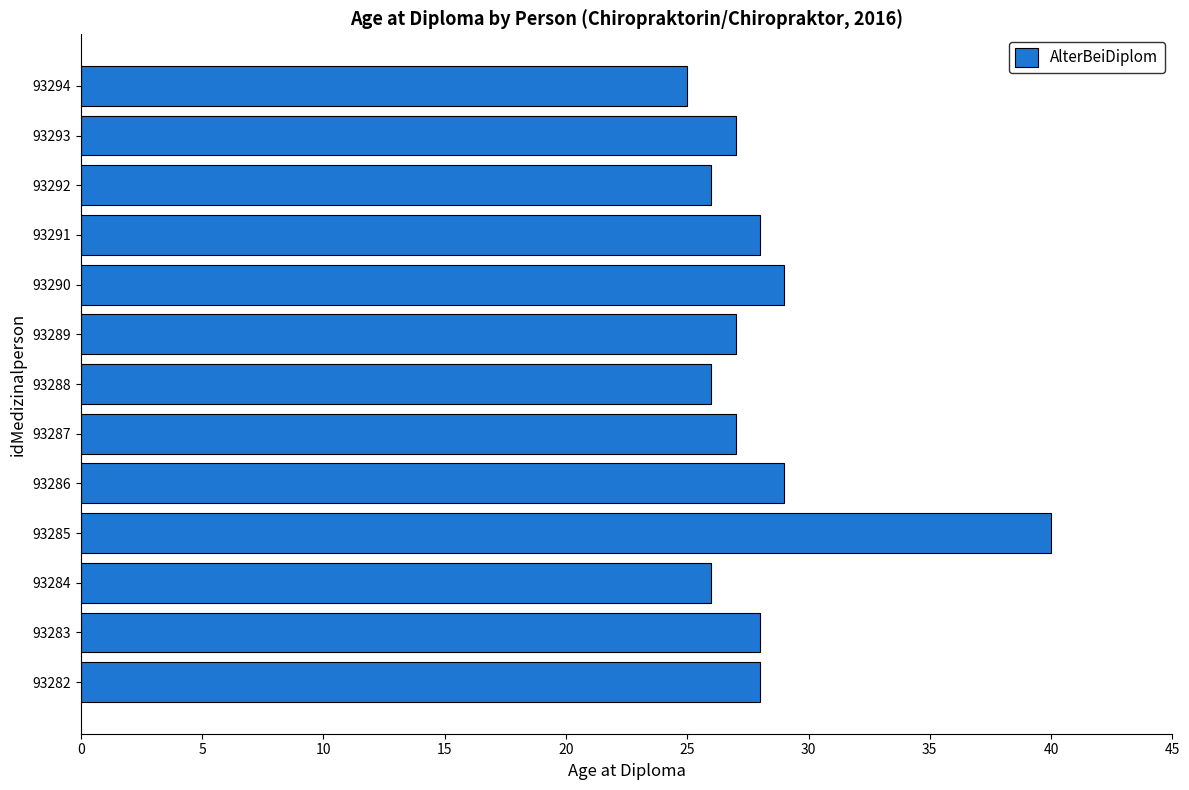

The value at 93287 is 46. True or false?

False